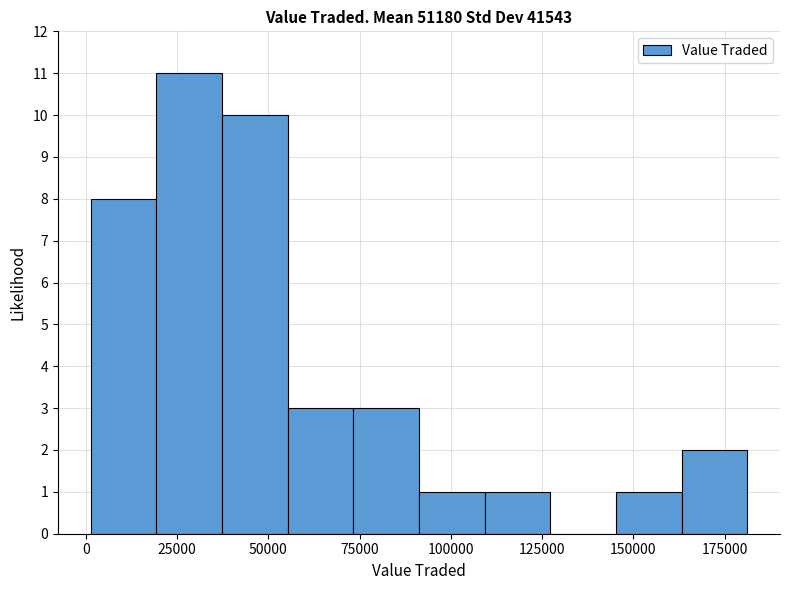

Around what value on the x-axis is the tallest bar? Give the approximate position of its centre, as read against the axis.

30000